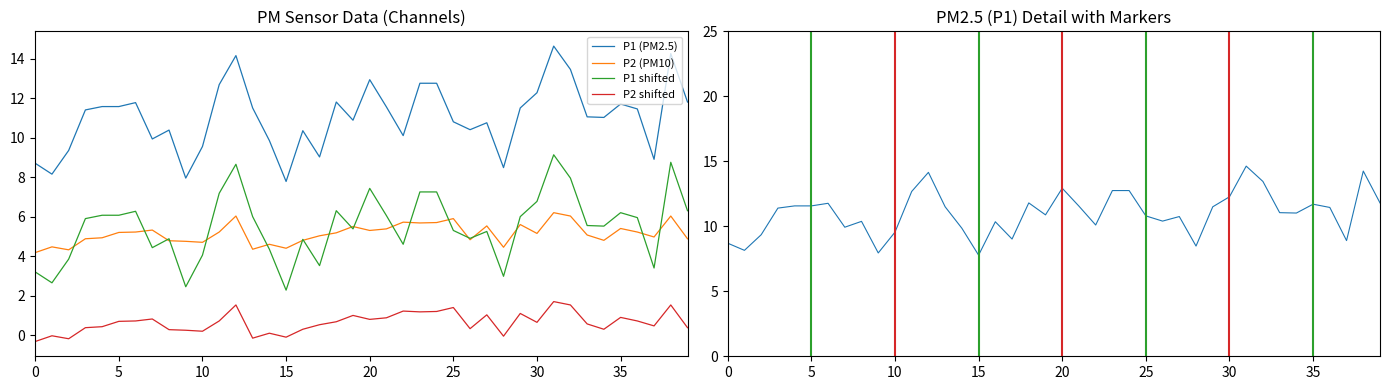

Which series has the widest spread of values?

P1